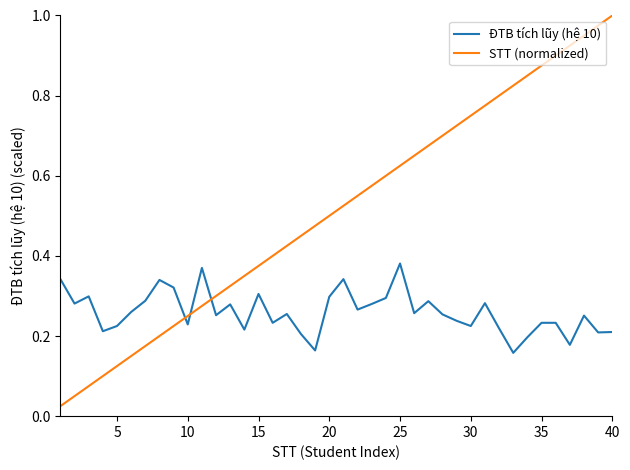

Rank the series by their maximum value, from lowest to highest.

ĐTB tích lũy (hệ 10), STT (normalized)